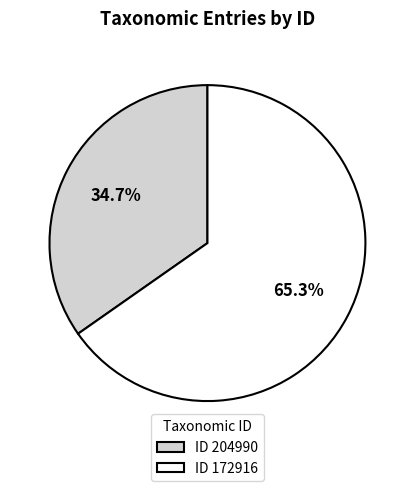

Approximately how many times larger is the value at ID 204990 compared to ID 172916?

0.5